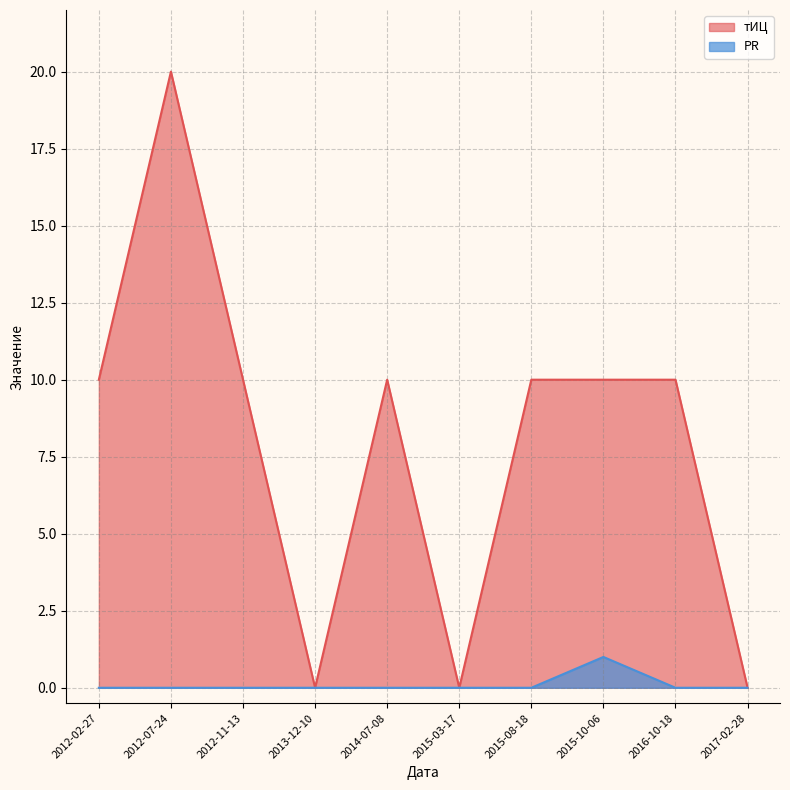

What is the maximum value shown in the chart?

20